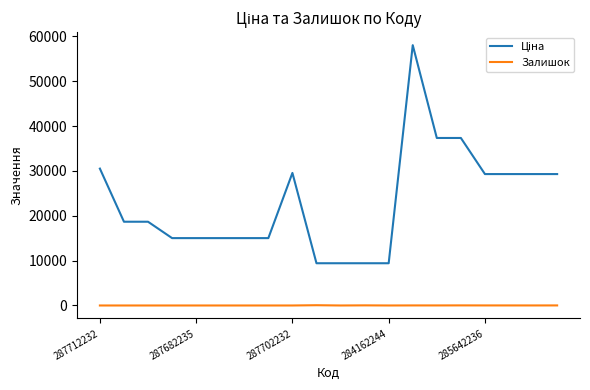

What is the maximum value shown in the chart?

58037.0